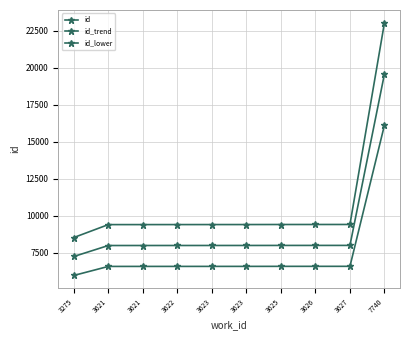

Is it true that id_trend equals 11642.6 at 3621?

False